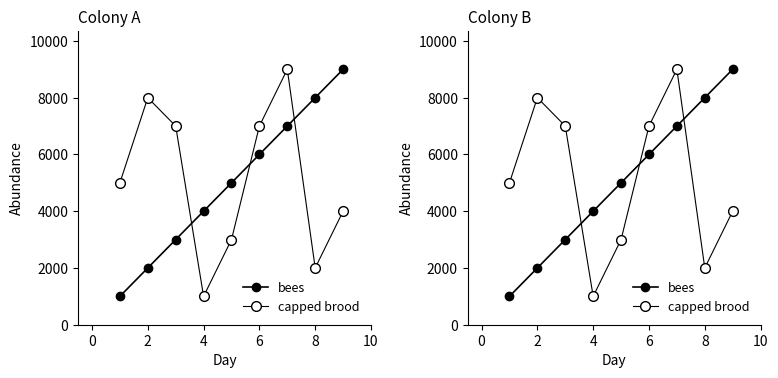

True or false: bees has a value of 4000 at 4.

True